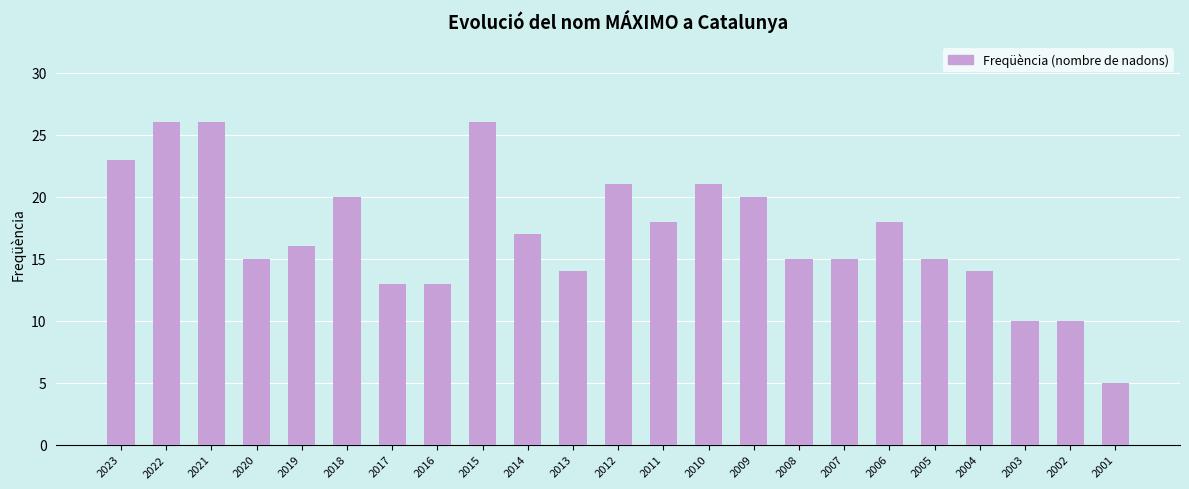

What is the difference between the values at 2007 and 2001?

10